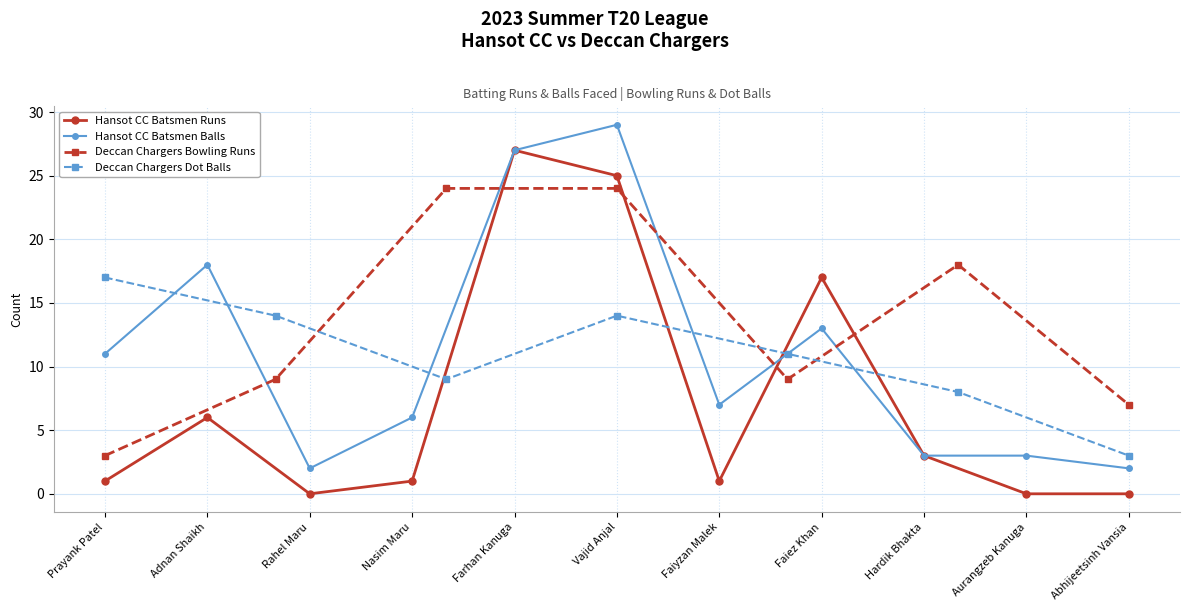

How many interior local peaks does the Hansot CC Batsmen Balls series have?

3